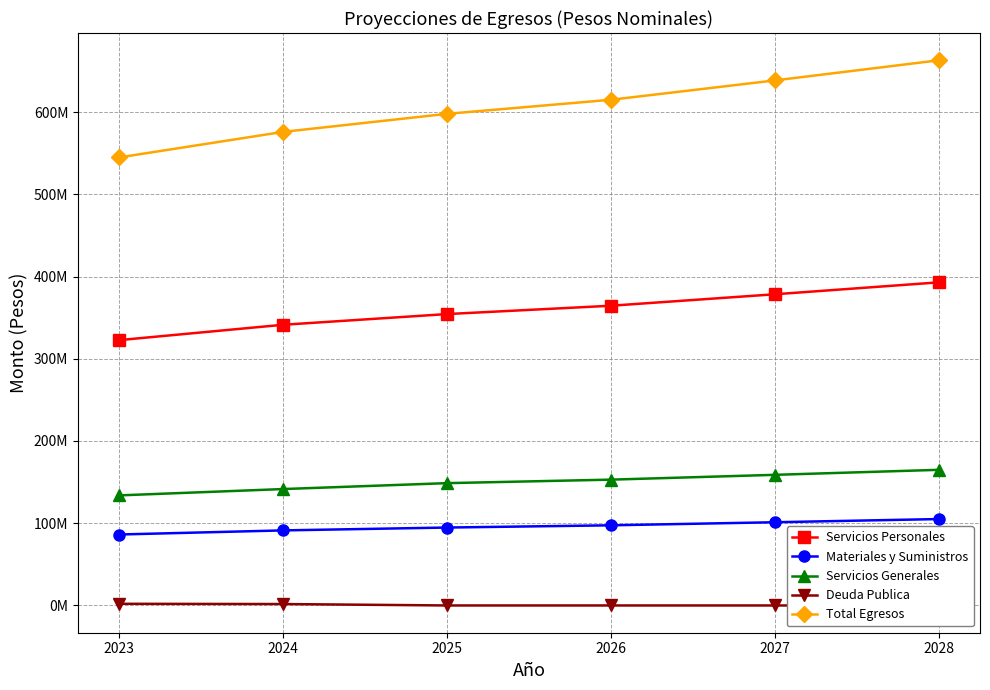

What is the difference between the highest and lowest values at 2024?

574109399.3